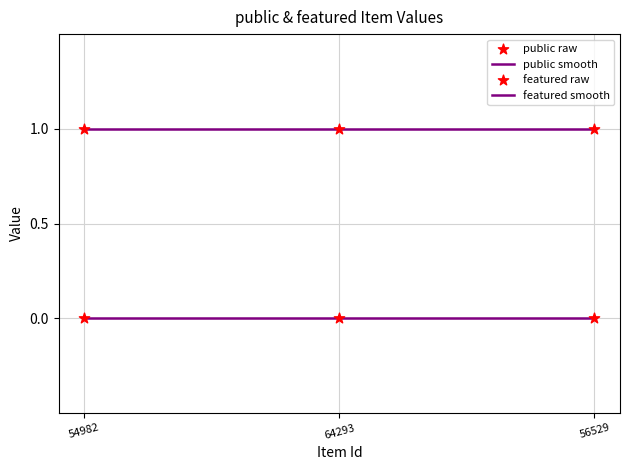

At how many categories does at least one series exceed 0?

3